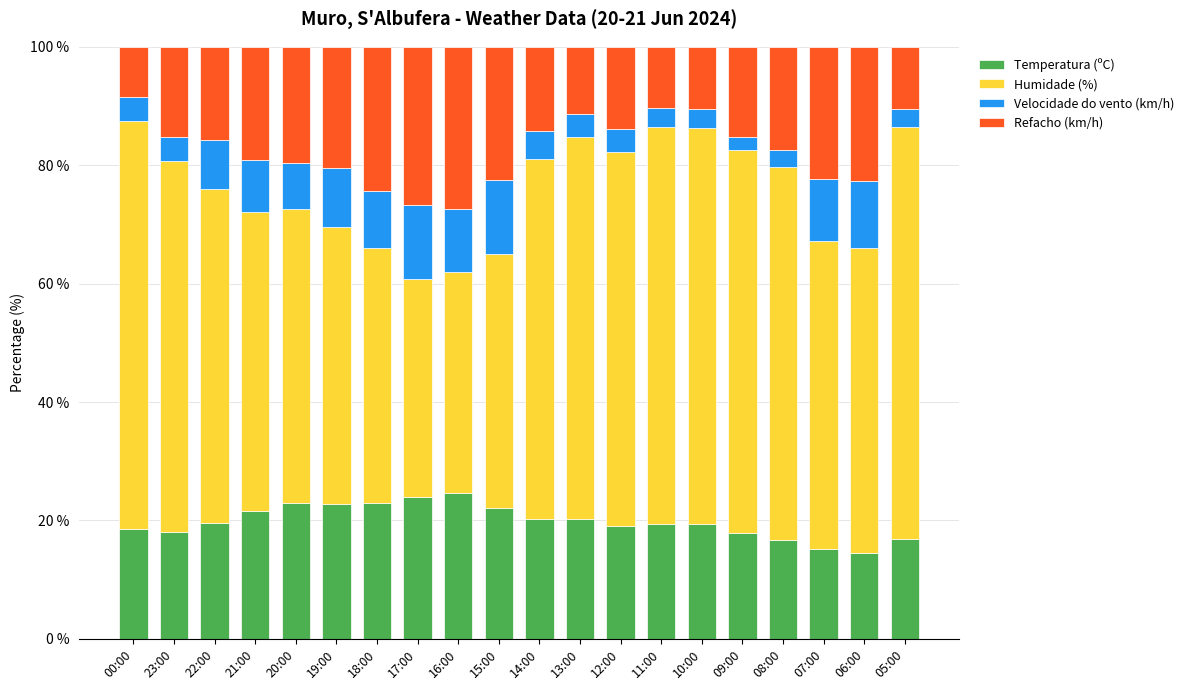

What is the total value across all series at 20:00?

100.0